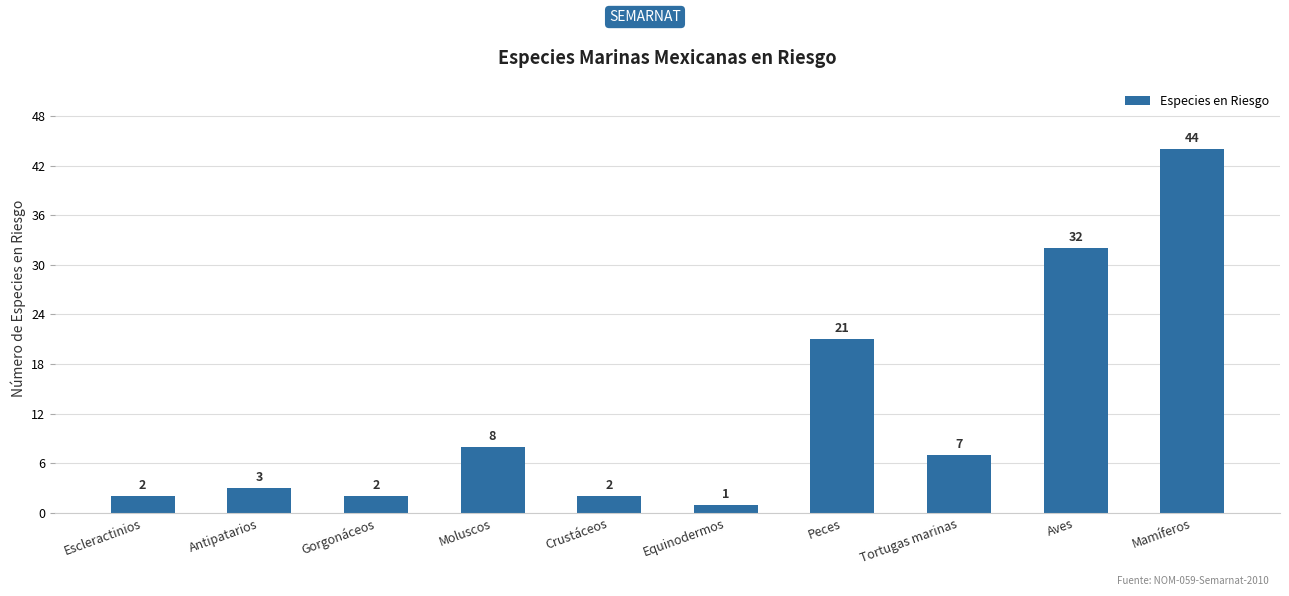

Reading left to right, list all the values displayed in this chart.

Escleractinios=2	Antipatarios=3	Gorgonáceos=2	Moluscos=8	Crustáceos=2	Equinodermos=1	Peces=21	Tortugas marinas=7	Aves=32	Mamíferos=44